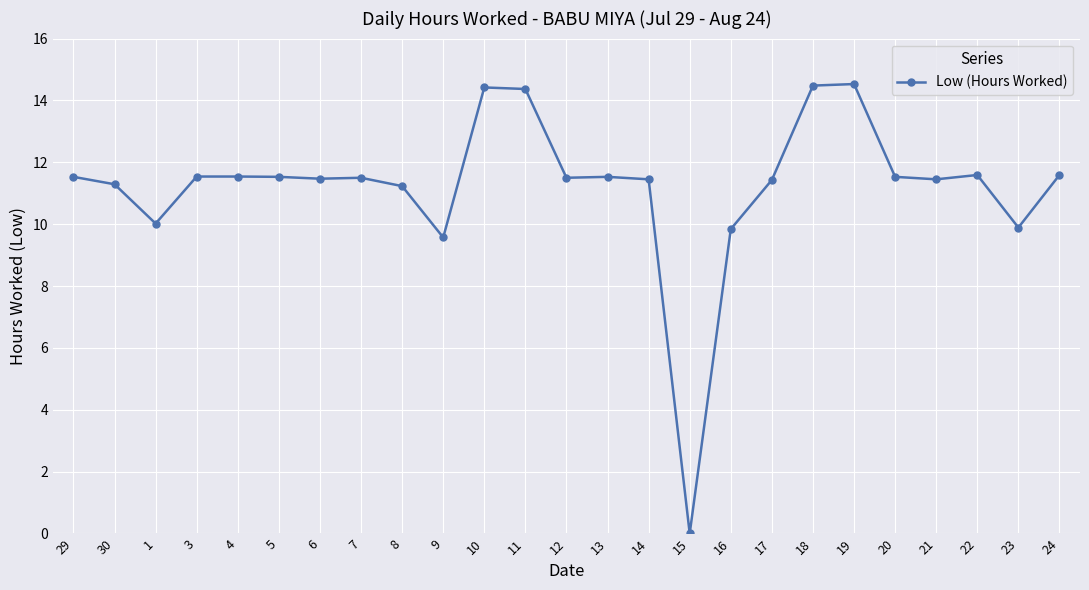

What is the approximate value at 6?

11.5